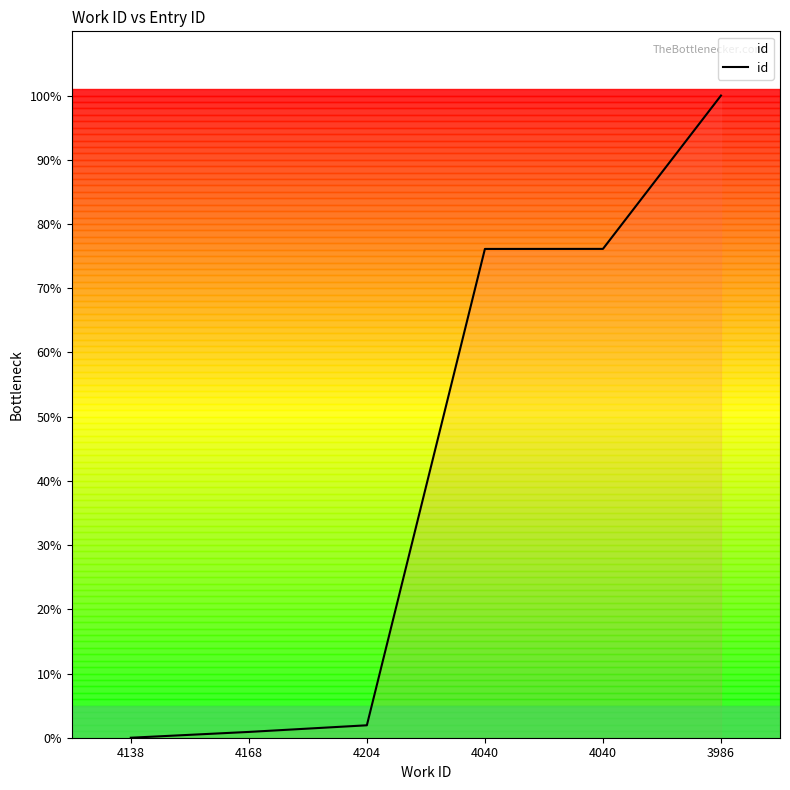

Reading right to left, what are all the values shown in this chart?

3986=100.0	4040=76.1	4040=76.1	4204=1.9	4168=0.9	4138=0.0